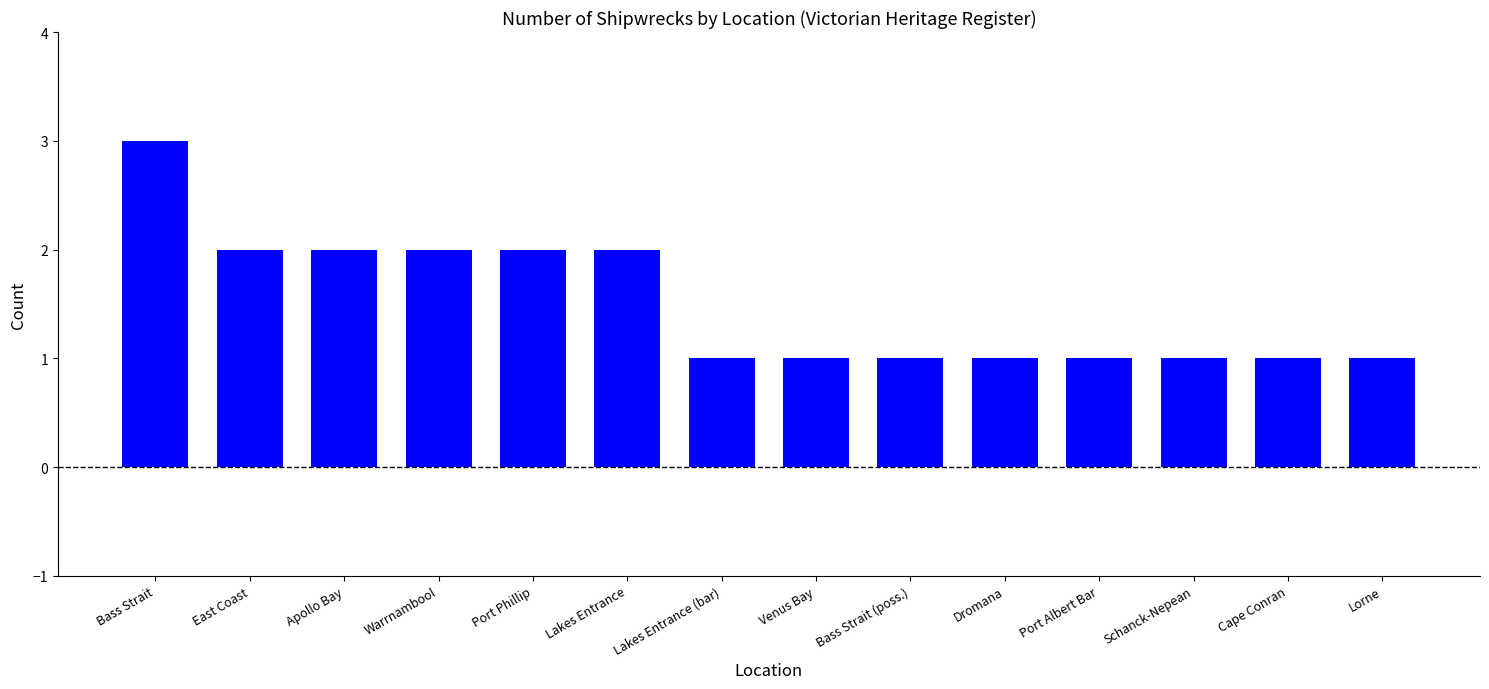

Are the bars horizontal?

No